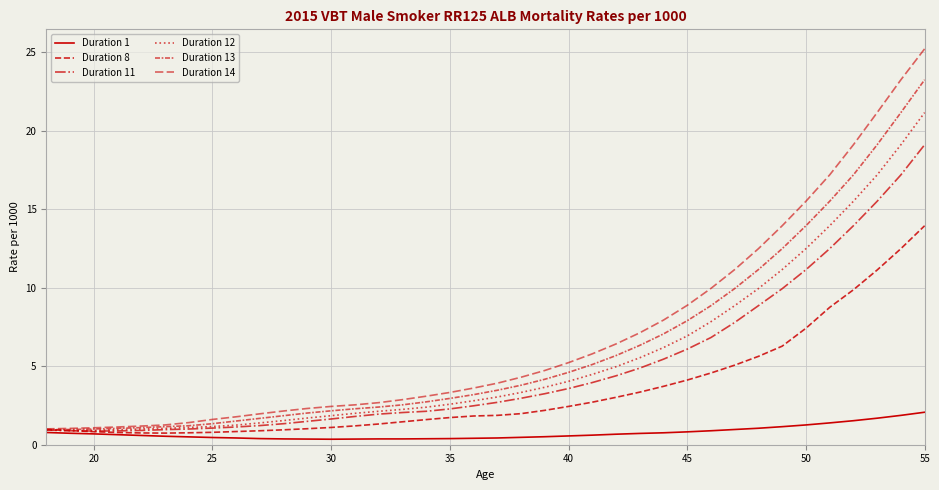

How many lines are shown in the chart?

6